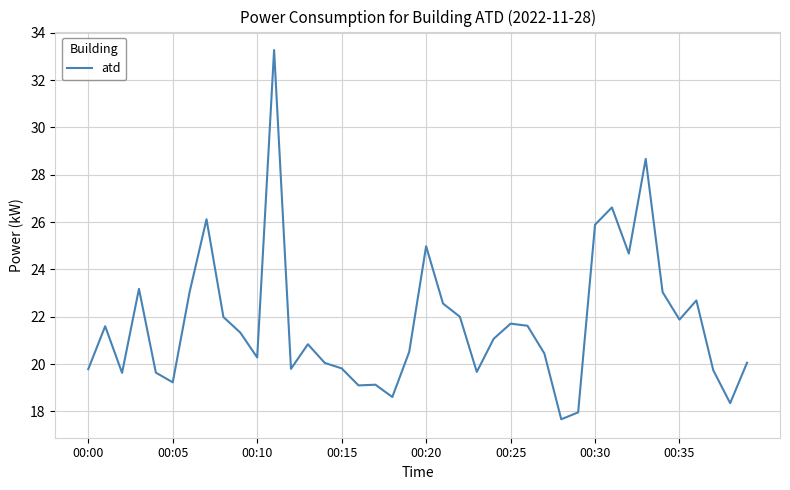

What is the greatest value displayed?

33.3